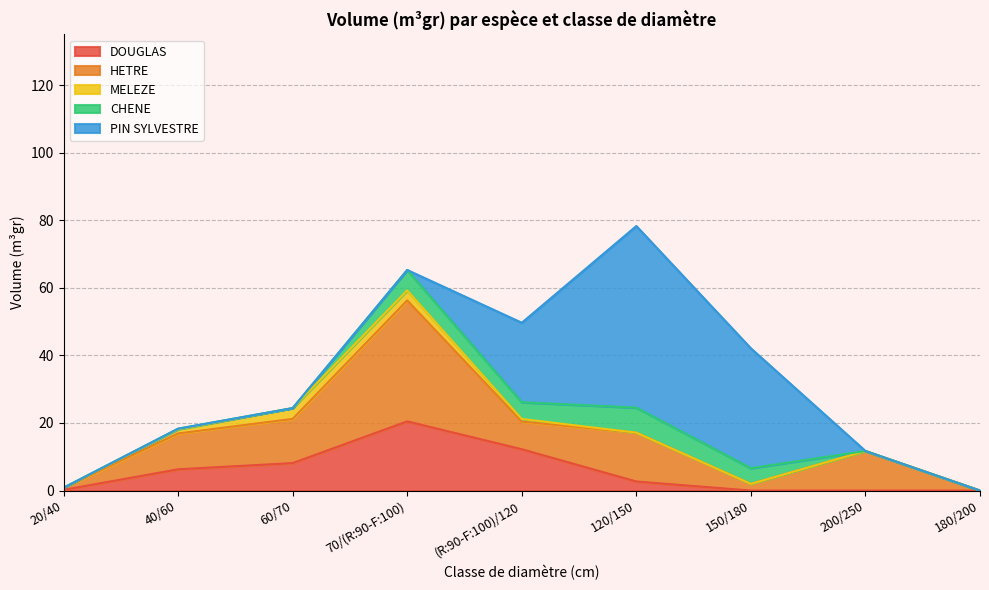

At which label is HETRE closest to 17?

120/150